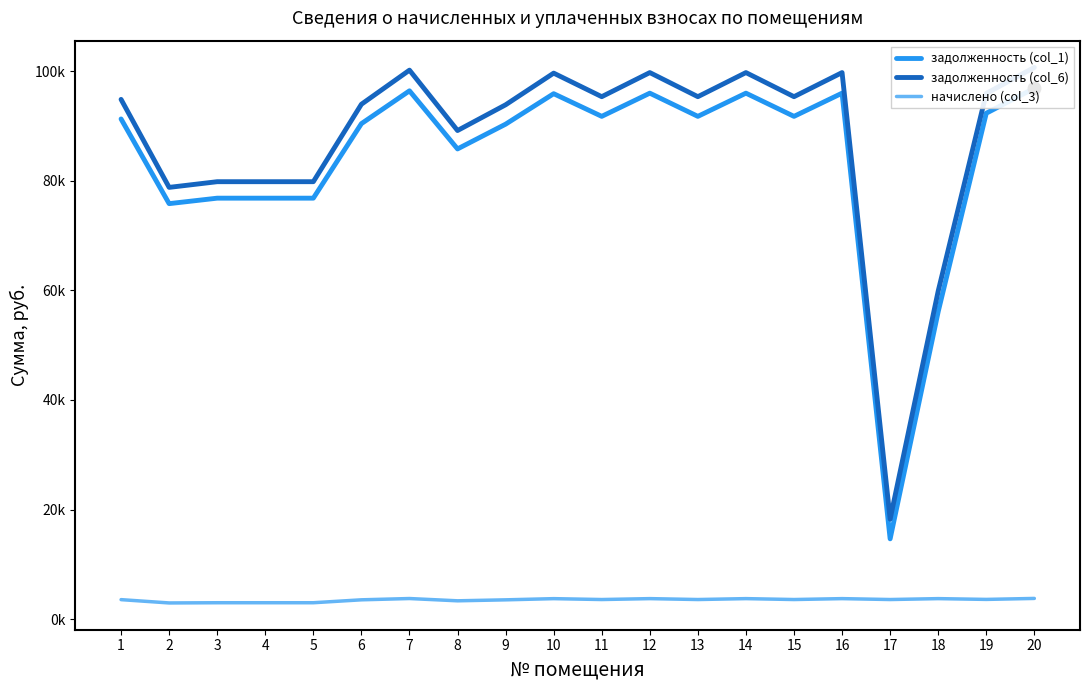

Does the chart display data point markers on the line(s)?

No